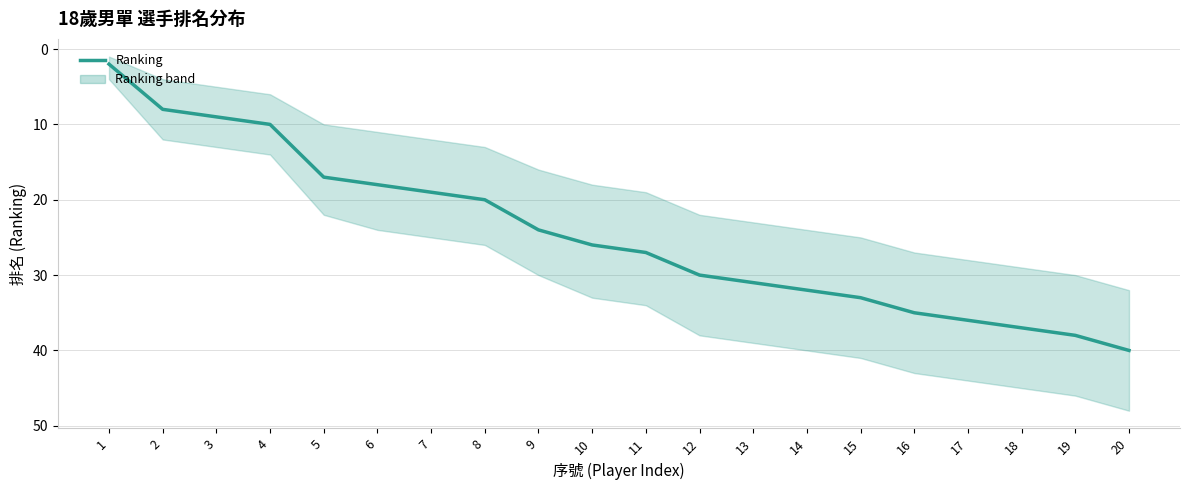

The value at 11 is 27. True or false?

True